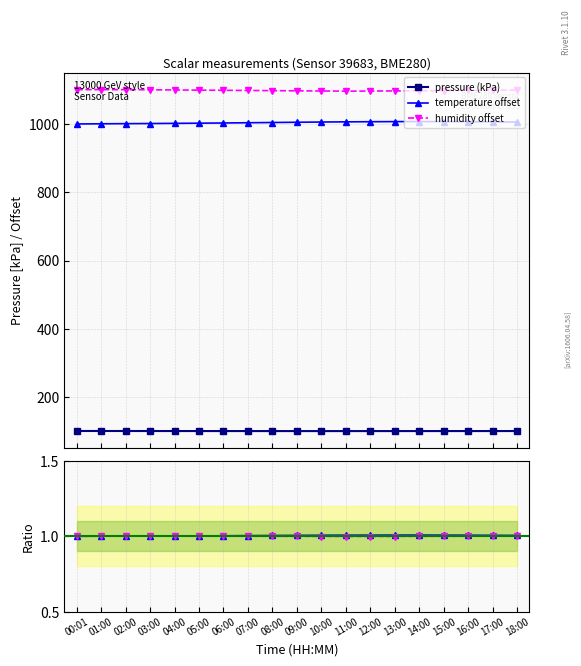

Which series has the largest total across all categories?

humidity offset